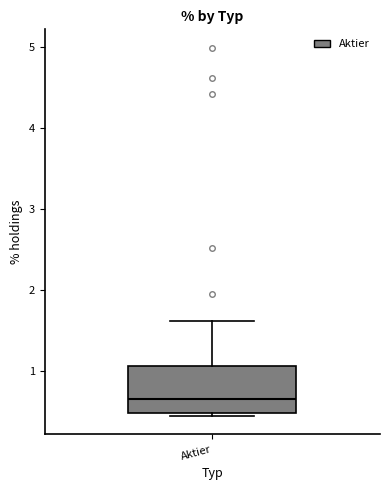

Read this box plot against the y-axis: the position of the median line, the range covered by the box, and the ends of both whiskers. The values are not printed on the chart, so give them approximately, as read against the axis.

median 0.6, box 0.5 to 1.1, whiskers 0.4 to 1.6